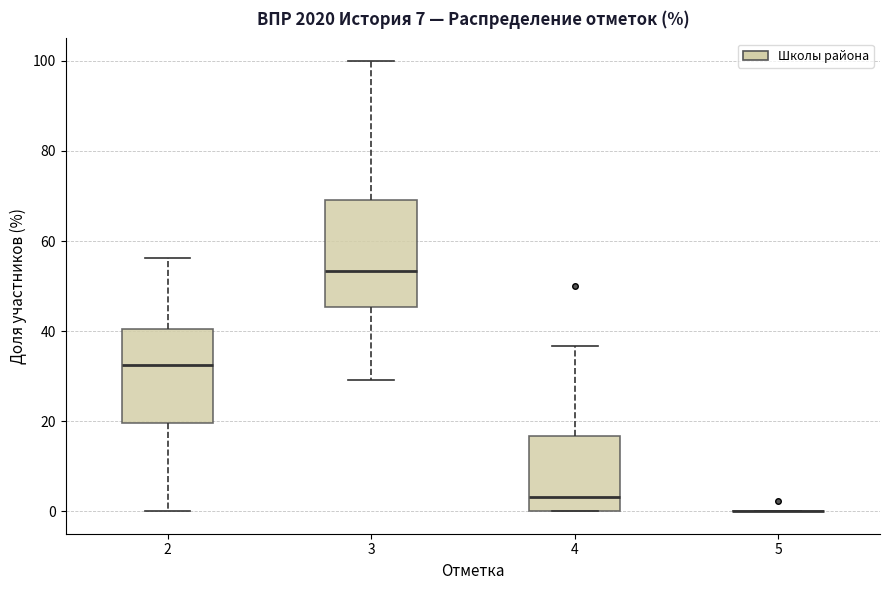

Comparing the boxes themselves (not the whiskers), which one is the tallest?

3